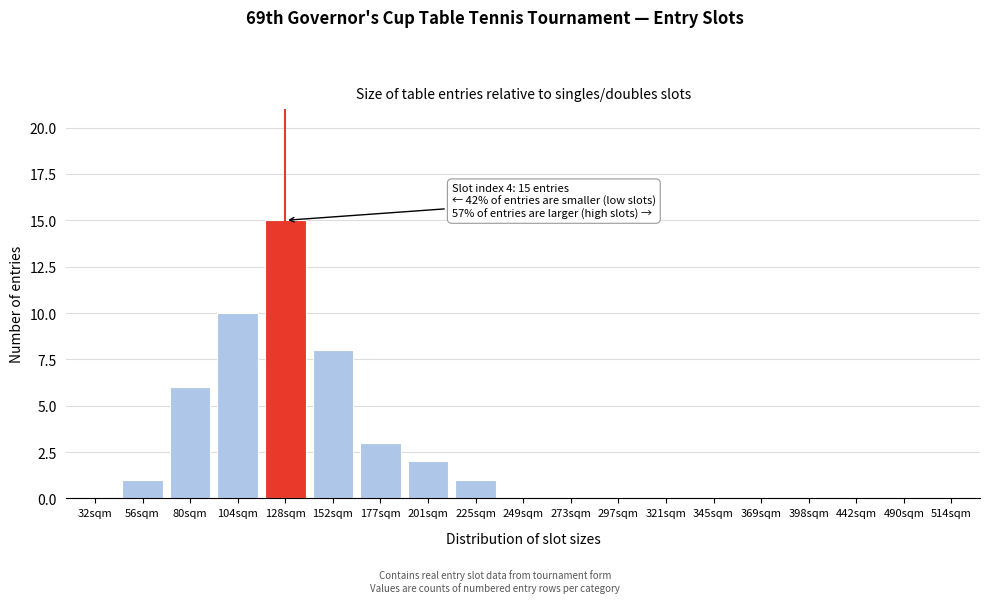

Reading left to right, list all the values displayed in this chart.

32sqm=0	56sqm=1	80sqm=6	104sqm=10	128sqm=15	152sqm=8	177sqm=3	201sqm=2	225sqm=1	249sqm=0	273sqm=0	297sqm=0	321sqm=0	345sqm=0	369sqm=0	398sqm=0	442sqm=0	490sqm=0	514sqm=0